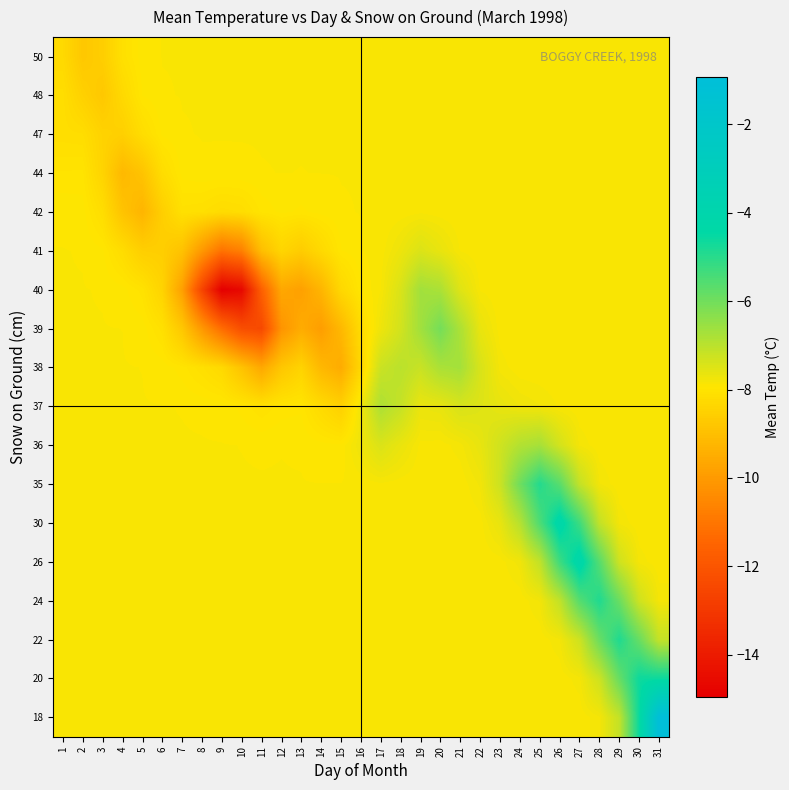

What is the difference between the highest and lowest values at 7?

1.9